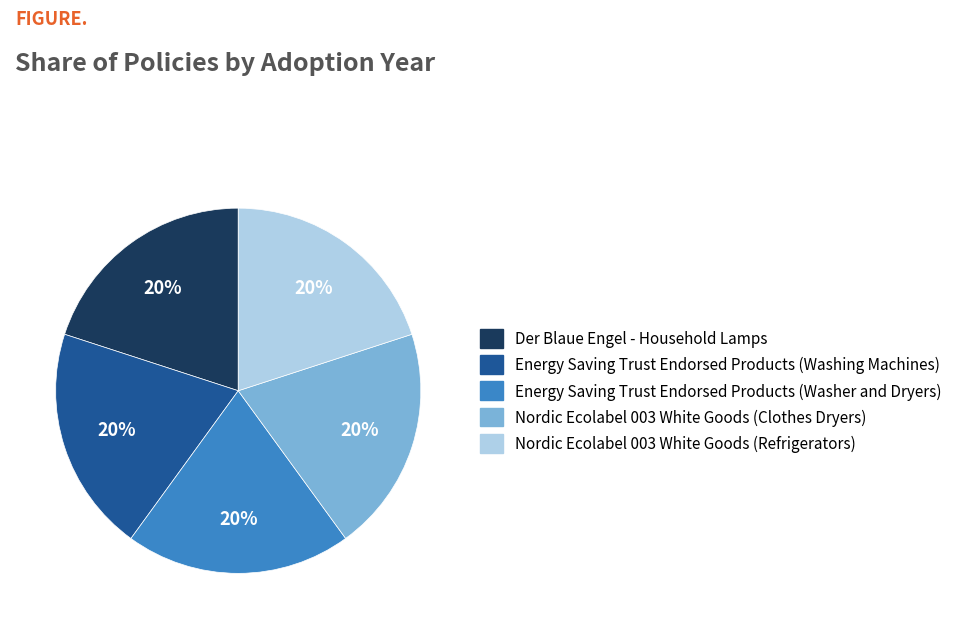

Is the sum of Energy Saving Trust Endorsed Products (Washing Machines) and Nordic Ecolabel 003 White Goods (Refrigerators) greater than half?

No